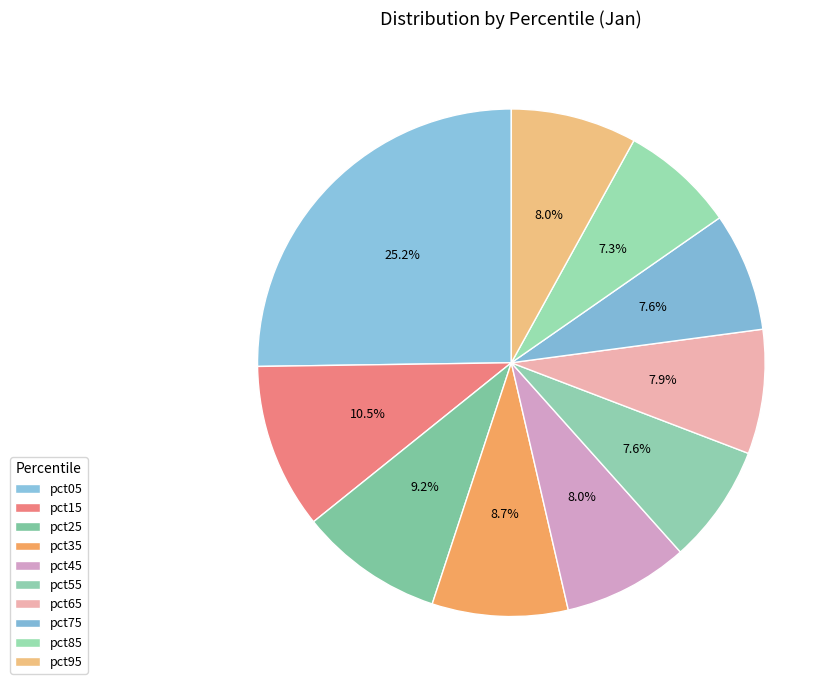

True or false: pct55 accounts for 8% of the total.

True